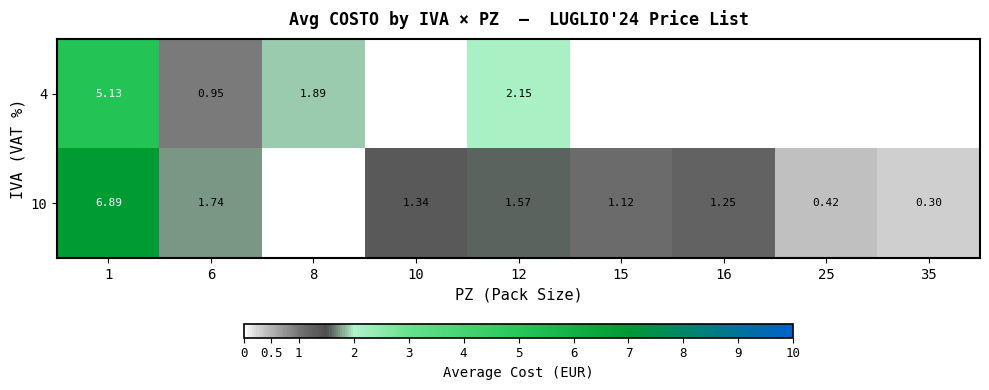

How many positive values does the 4 series have?

4